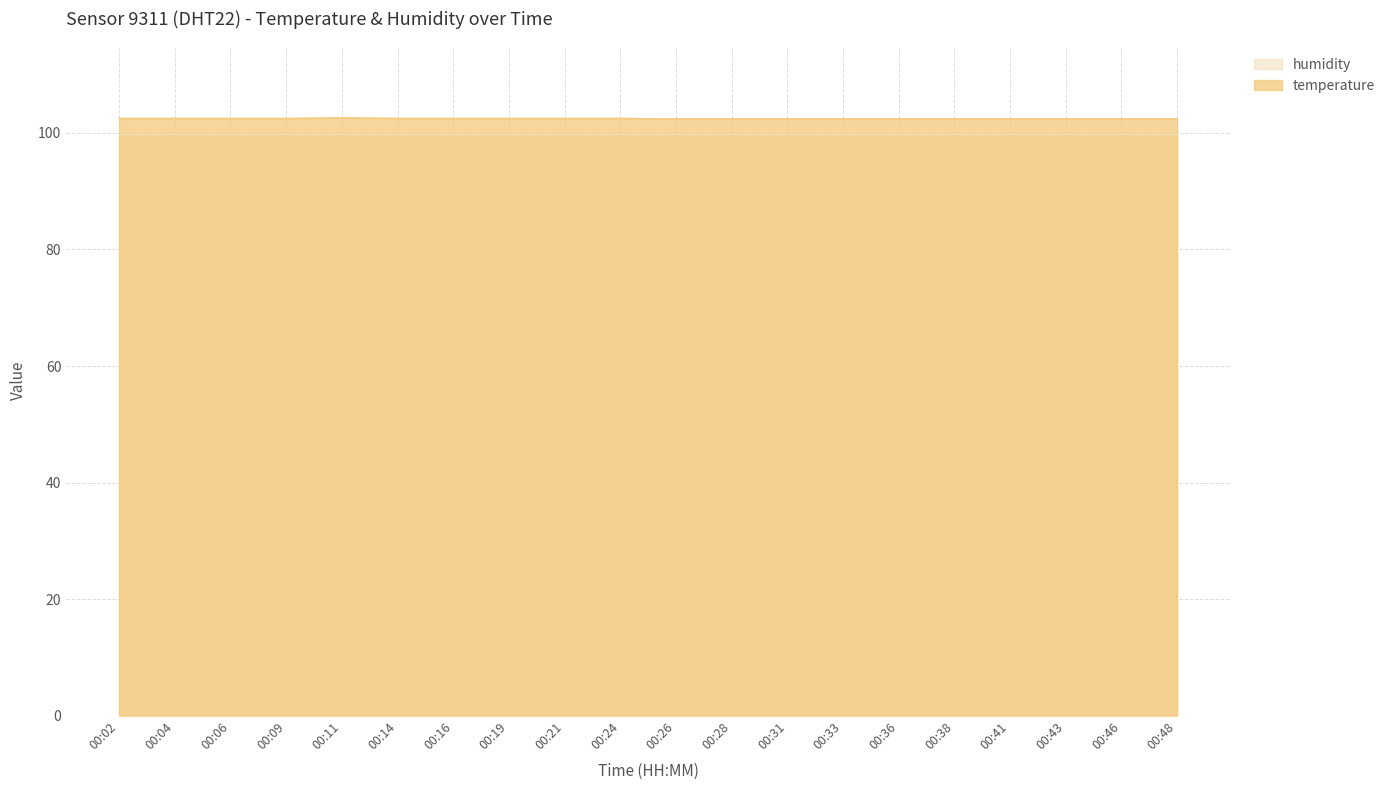

What is the value of the 16th point from the left?

102.4